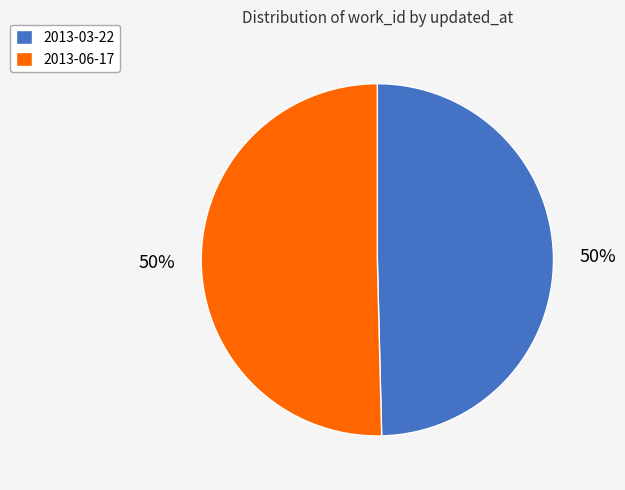

Is the sum of 2013-03-22 and 2013-06-17 greater than half?

Yes